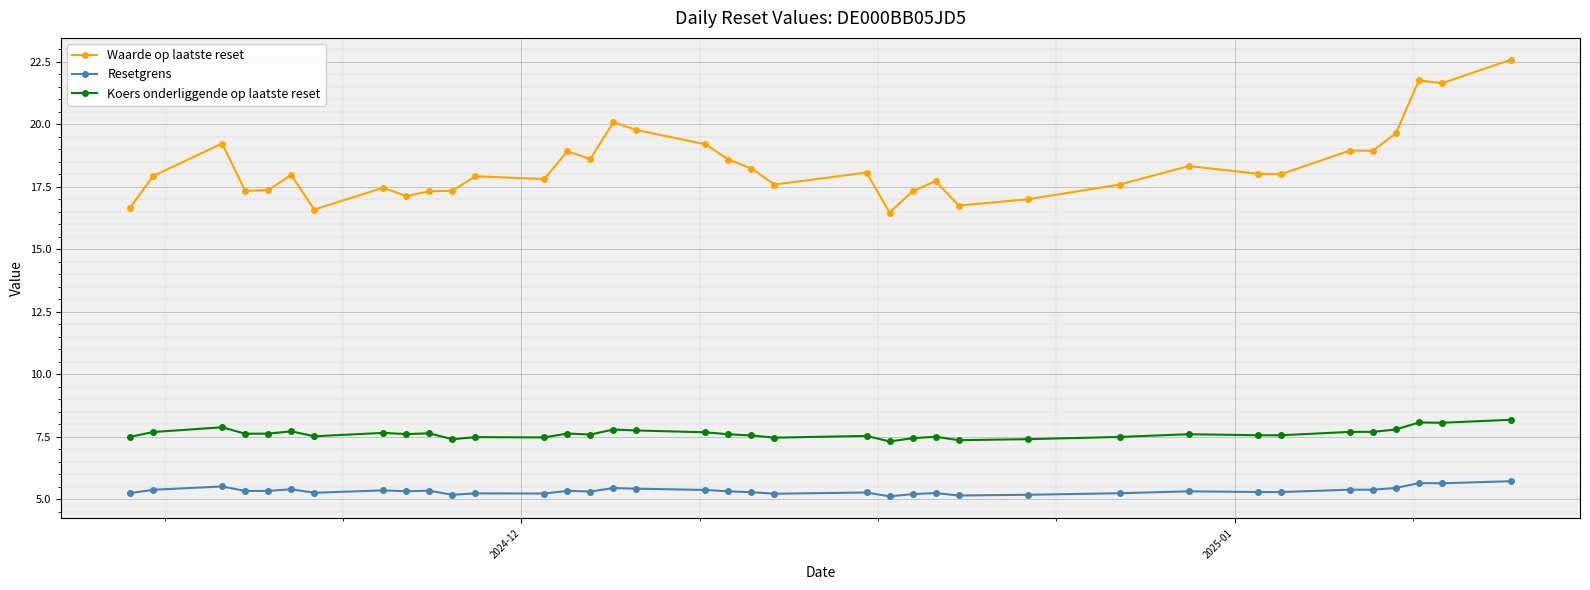

What is the average value of the Waarde op laatste reset series?

18.3